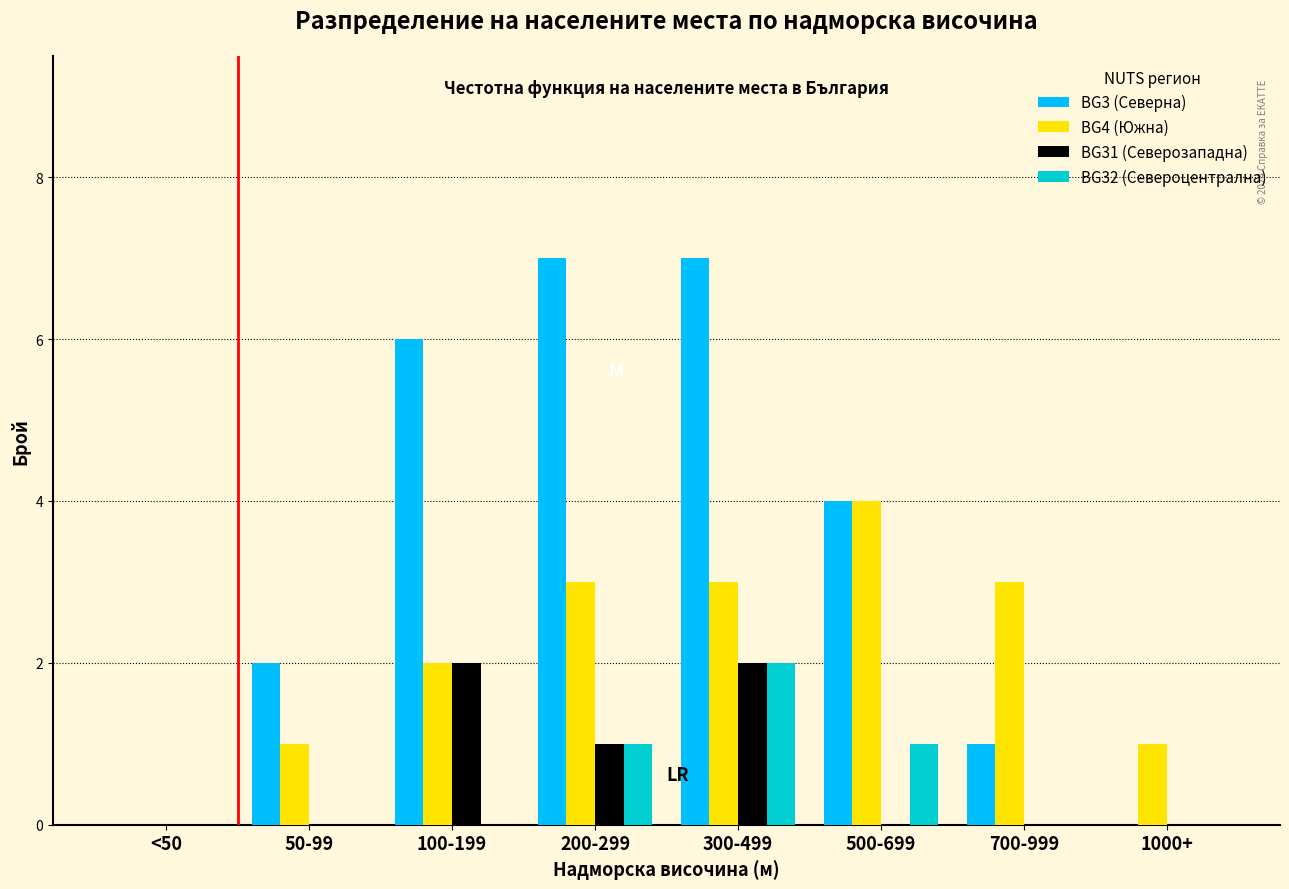

What is the sum of all BG32 (Североцентрална) values?

4